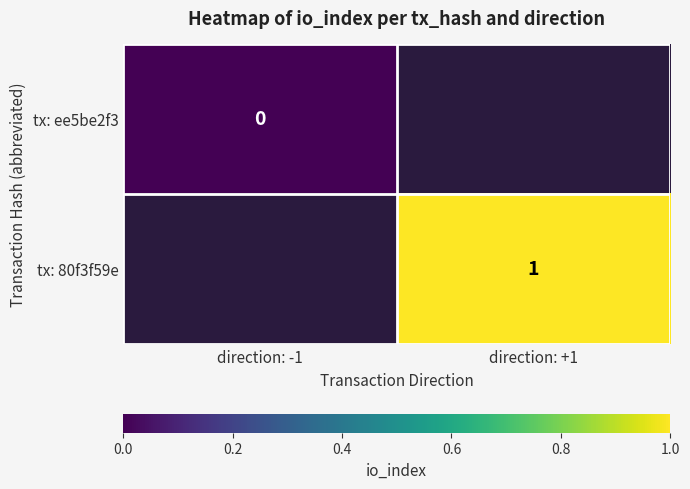

What is the greatest value displayed?

1.0